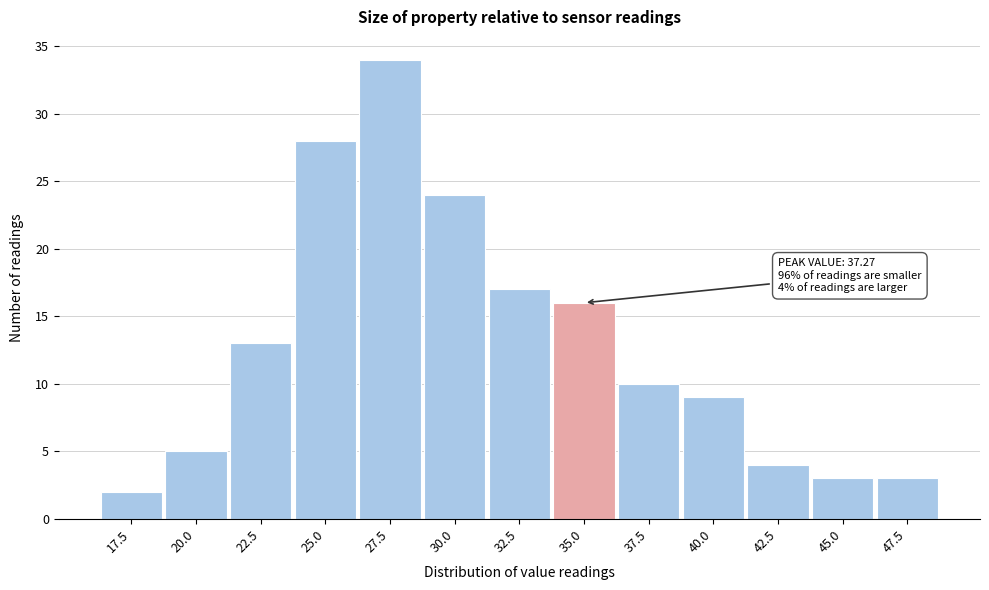

Reading left to right, transcribe all the data shown in this chart.

17.5=2	20.0=5	22.5=13	25.0=28	27.5=34	30.0=24	32.5=17	35.0=16	37.5=10	40.0=9	42.5=4	45.0=3	47.5=3